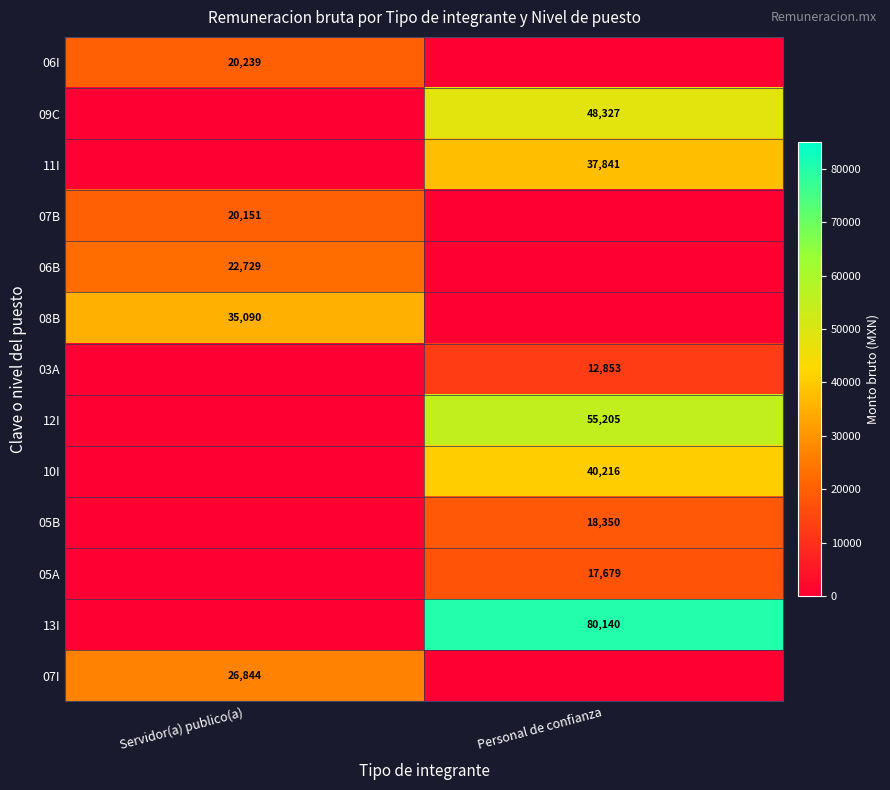

The value of 13I at Personal de confianza is 80140. True or false?

True